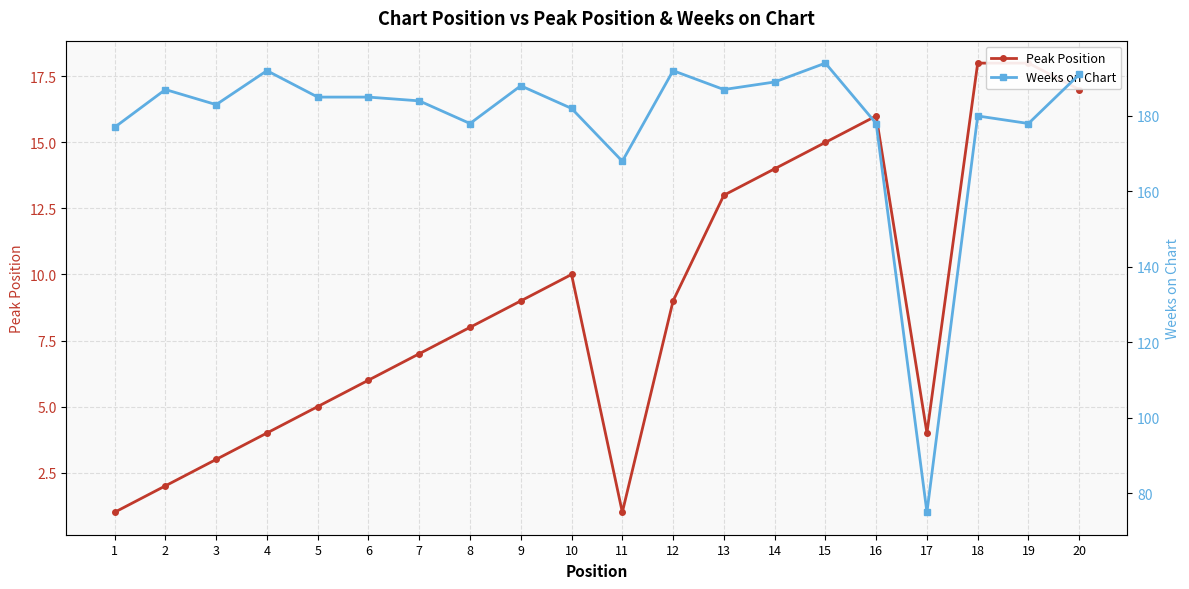

What is the difference between the highest and lowest values at 12?

183